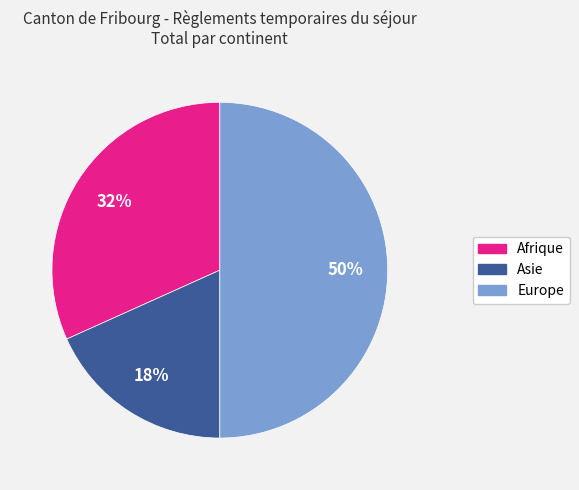

Rank the categories by value from lowest to highest.

Asie, Afrique, Europe